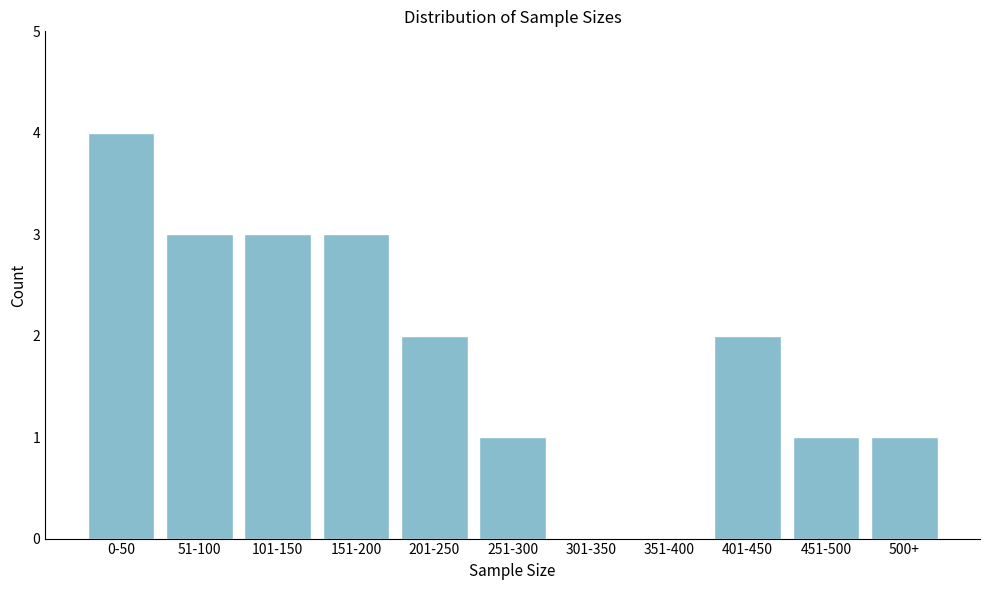

Reading left to right, transcribe all the data shown in this chart.

0-50=4	51-100=3	101-150=3	151-200=3	201-250=2	251-300=1	301-350=0	351-400=0	401-450=2	451-500=1	500+=1